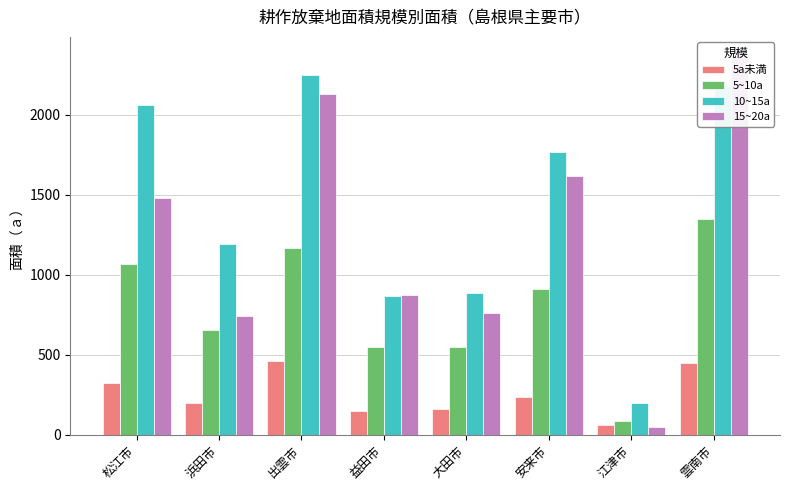

At 出雲市, list the series in order from smallest to largest.

5a未満, 5~10a, 15~20a, 10~15a